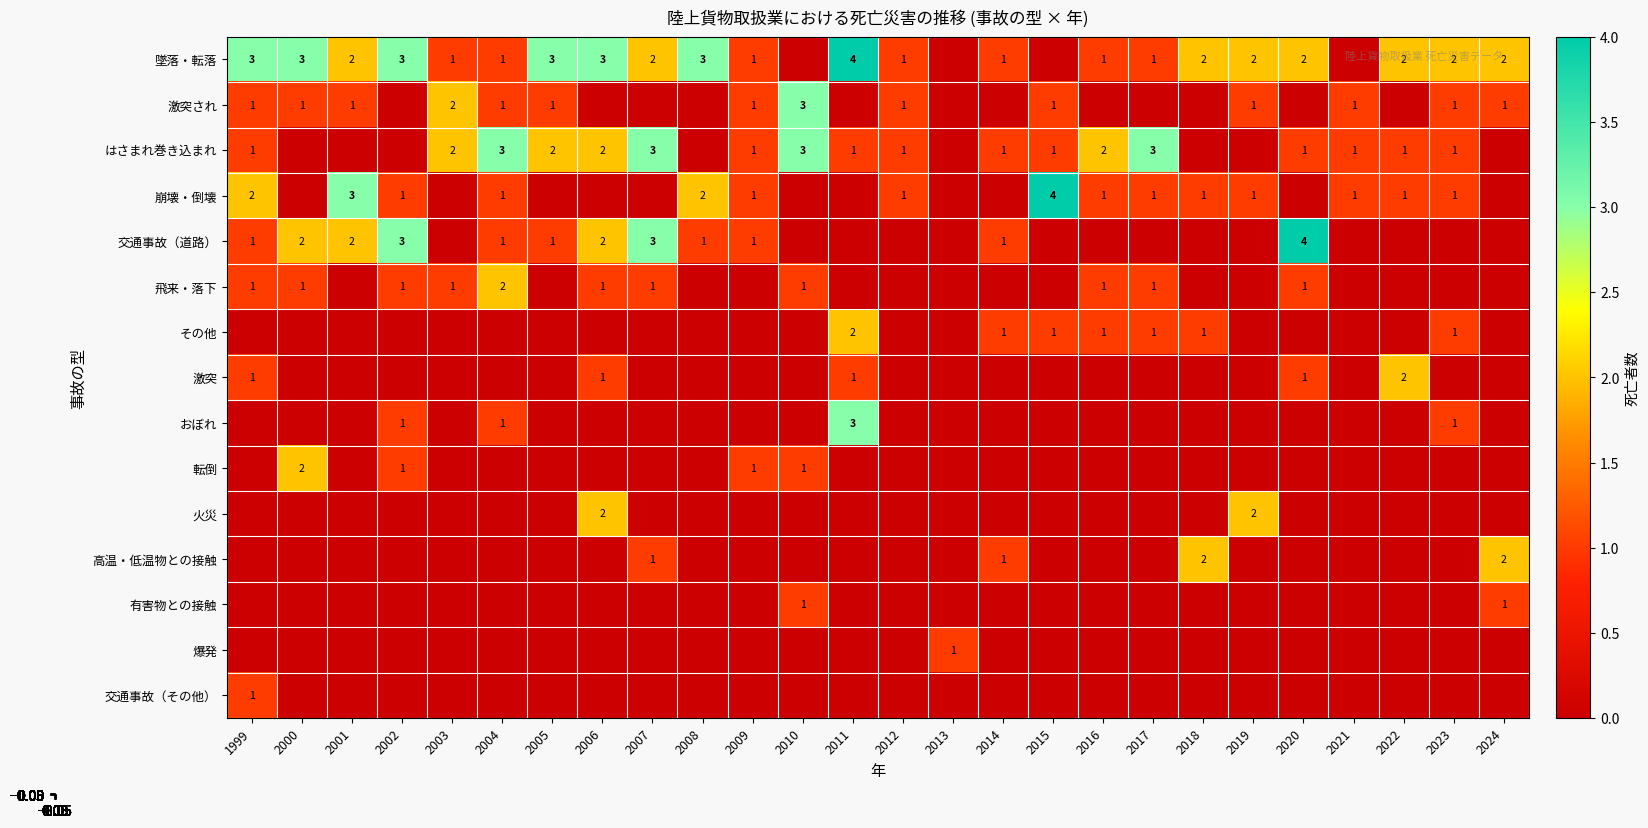

List the labels in order of 墜落・転落 value, largest first.

2011, 1999, 2000, 2002, 2005, 2006, 2008, 2001, 2007, 2018, 2019, 2020, 2022, 2023, 2024, 2003, 2004, 2009, 2012, 2014, 2016, 2017, 2010, 2013, 2015, 2021